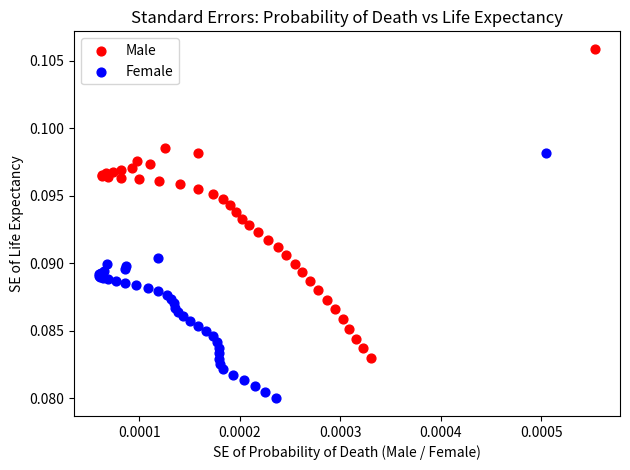

Which series reaches the minimum Y coordinate?

Female